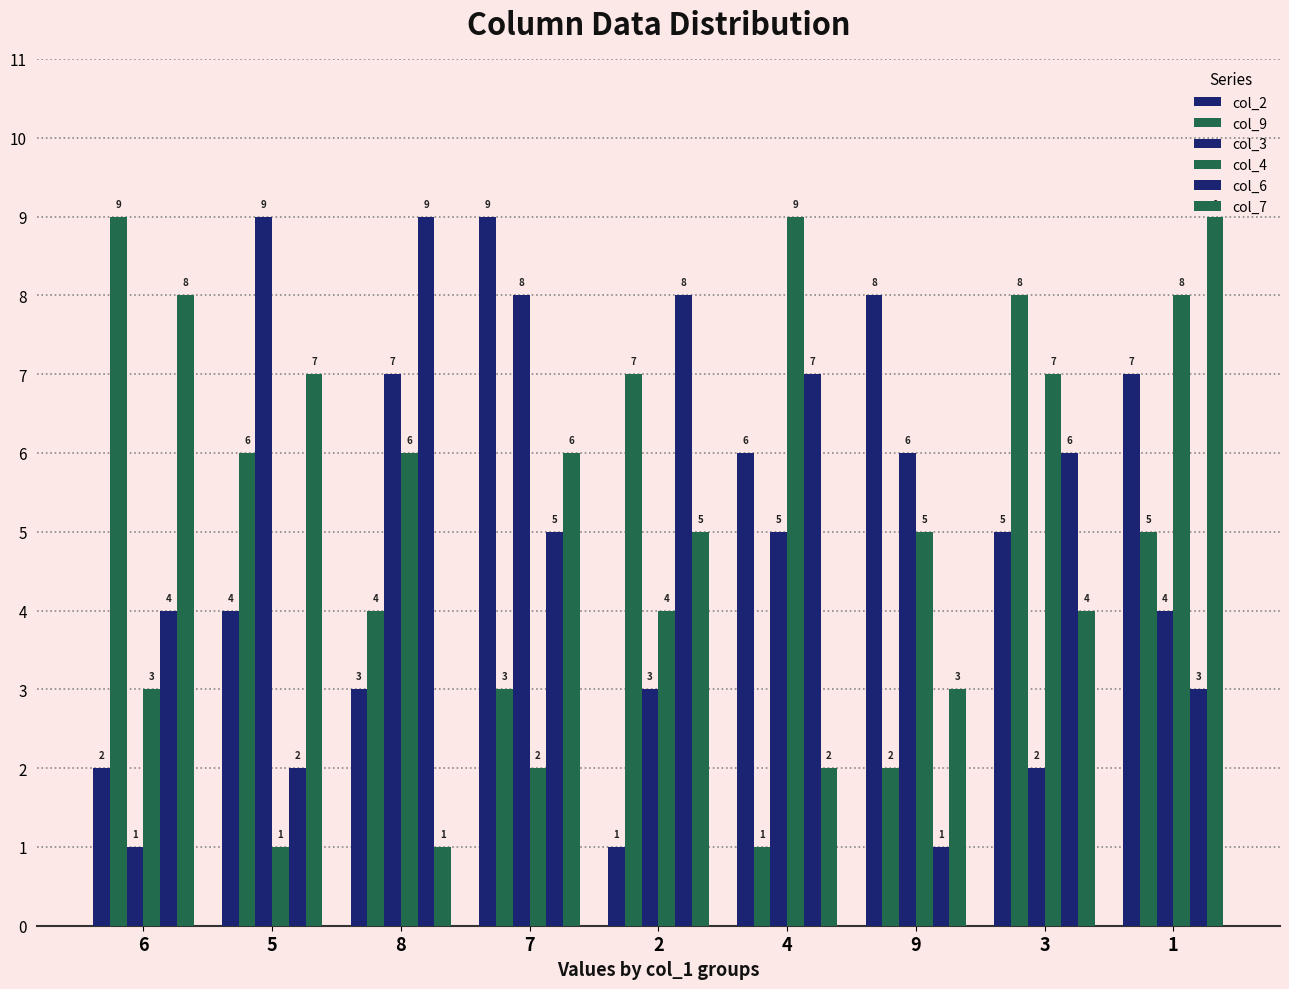

At which category is the sum across all series the highest?

1